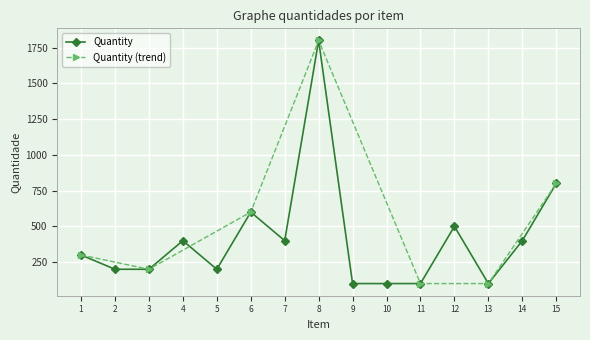

Reading left to right, transcribe all the data shown in this chart.

300	200	200	400	200	600	400	1800	100	100	100	500	100	400	800